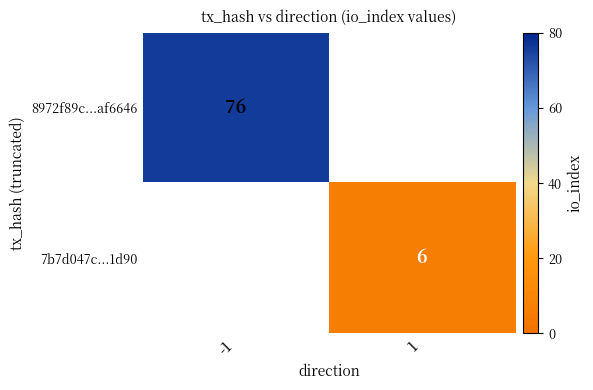

The value of 7b7d047c...1d90 at 1 is 6. True or false?

True